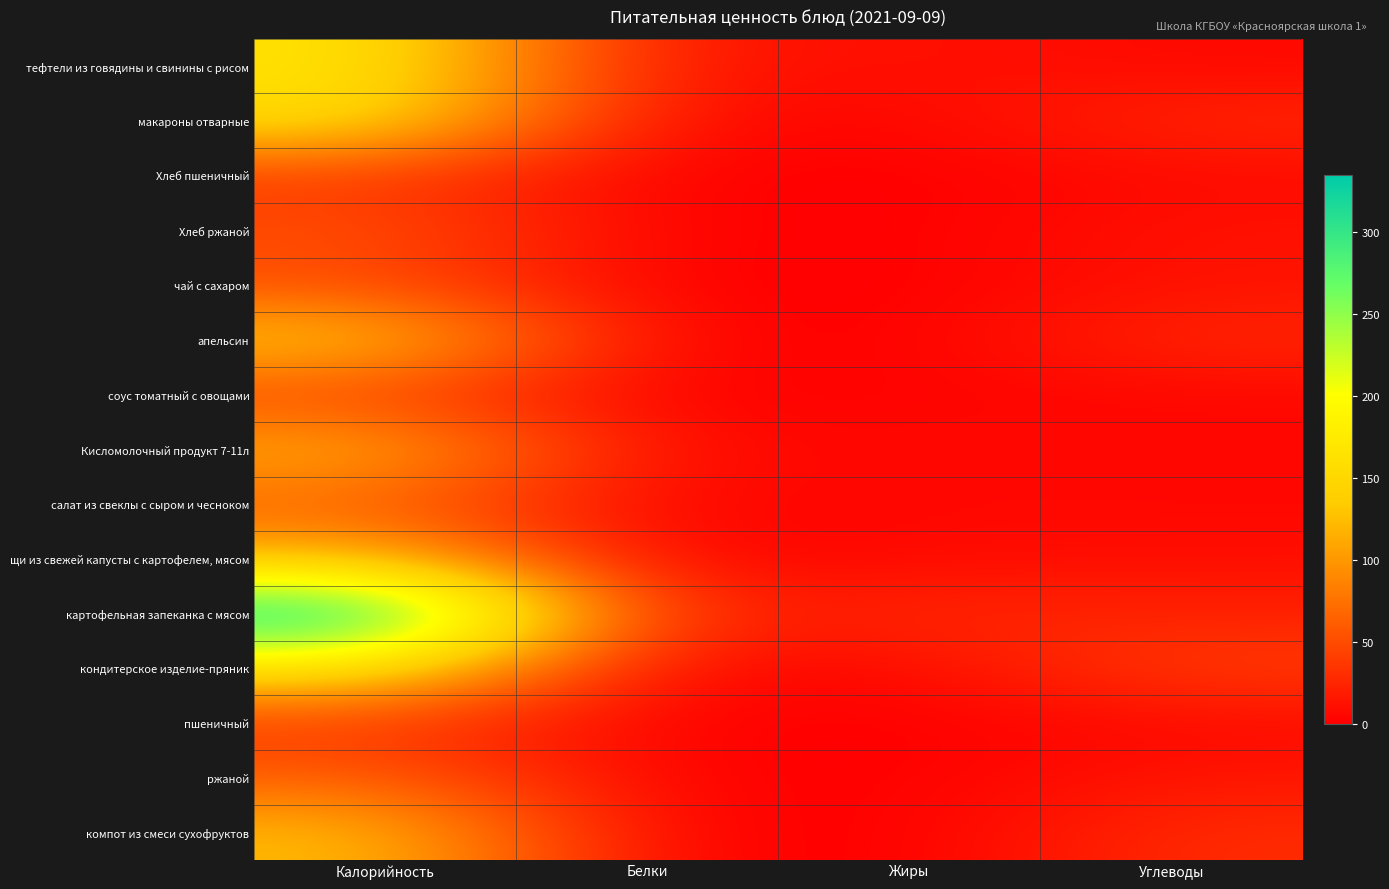

Reading right to left, transcribe all the data shown in this chart.

тефтели из говядины и свинины с рисом: Углеводы=5.5	Жиры=12.4	Белки=10.0	Калорийность=167.0
макароны отварные: Углеводы=26.8	Жиры=3.8	Белки=5.6	Калорийность=158.7
Хлеб пшеничный: Углеводы=6.9	Жиры=0.1	Белки=1.5	Калорийность=38.1
Хлеб ржаной: Углеводы=12.6	Жиры=0.4	Белки=2.0	Калорийность=53.4
чай с сахаром: Углеводы=12.6	Жиры=0.0	Белки=0.2	Калорийность=50.4
апельсин: Углеводы=27.1	Жиры=0.6	Белки=1.9	Калорийность=137.5
соус томатный с овощами: Углеводы=4.5	Жиры=2.6	Белки=0.7	Калорийность=44.5
Кисломолочный продукт 7-11л: Углеводы=6.2	Жиры=6.4	Белки=5.6	Калорийность=118.0
салат из свеклы с сыром и чесноком: Углеводы=4.8	Жиры=6.0	Белки=2.2	Калорийность=64.5
щи из свежей капусты с картофелем, мясом: Углеводы=9.8	Жиры=6.7	Белки=2.1	Калорийность=122.9
картофельная запеканка с мясом: Углеводы=21.9	Жиры=28.6	Белки=17.0	Калорийность=335.1
кондитерское изделие-пряник: Углеводы=41.2	Жиры=6.5	Белки=4.1	Калорийность=163.3
пшеничный: Углеводы=6.9	Жиры=0.1	Белки=1.5	Калорийность=38.1
ржаной: Углеводы=14.6	Жиры=0.4	Белки=2.3	Калорийность=62.3
компот из смеси сухофруктов: Углеводы=30.0	Жиры=0.0	Белки=0.6	Калорийность=126.0